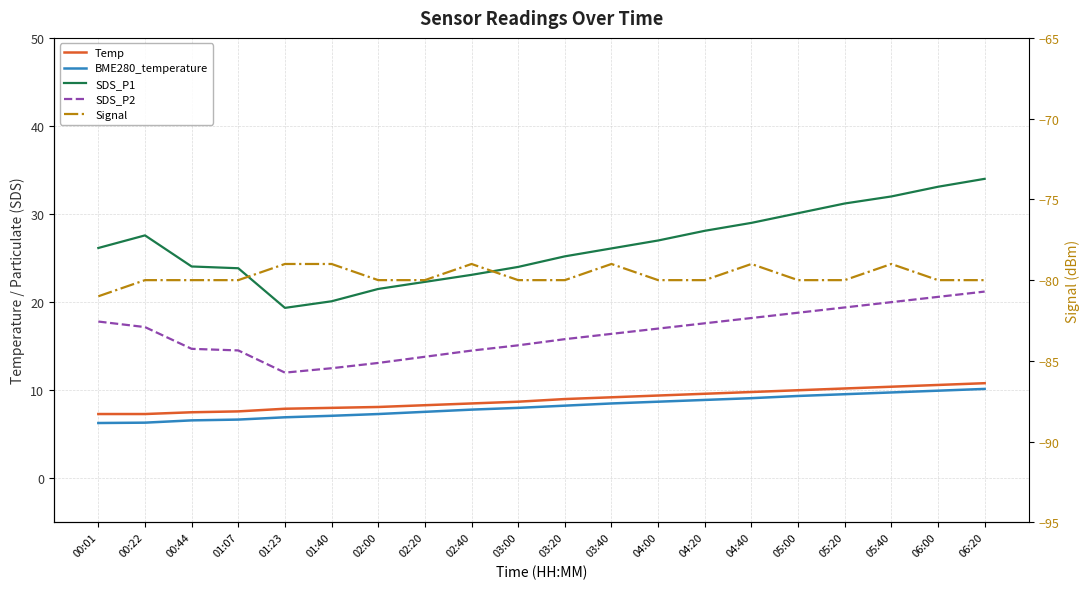

What is the total value across all series at 02:20?

-28.0